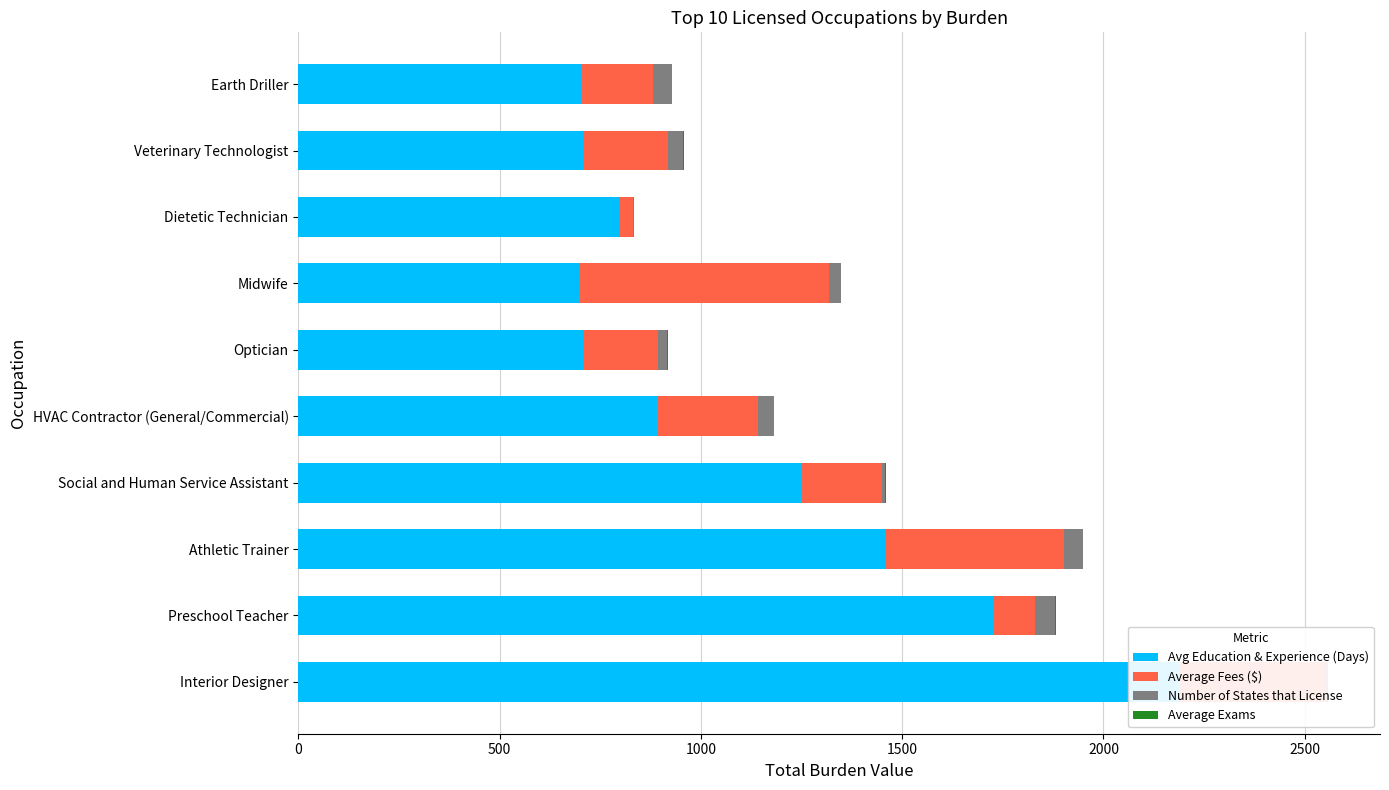

What is the difference between the maximum and minimum values in the Number of States that License series?

46